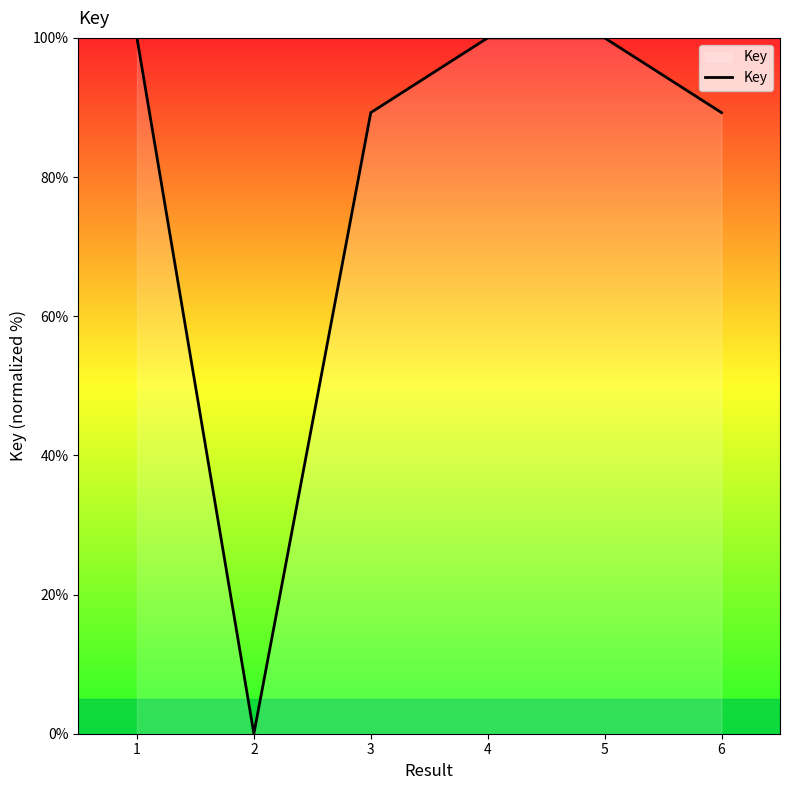

What is the maximum value shown in the chart?

100.0